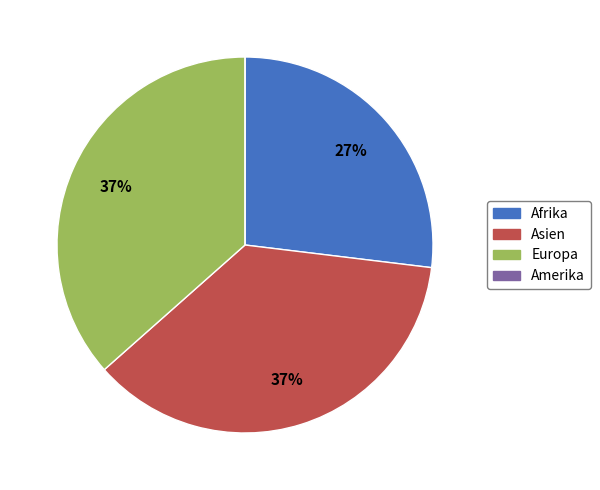

Is the sum of Europa and Asien greater than half?

Yes